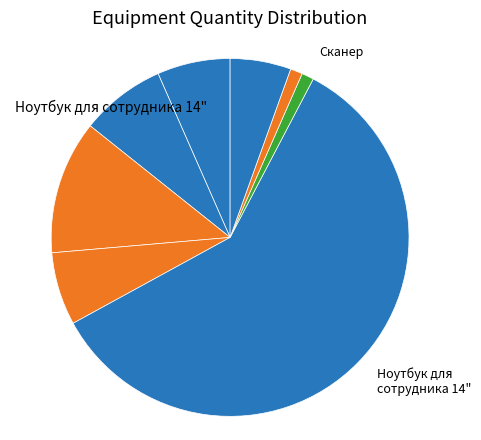

How many segments does this pie chart have?

8